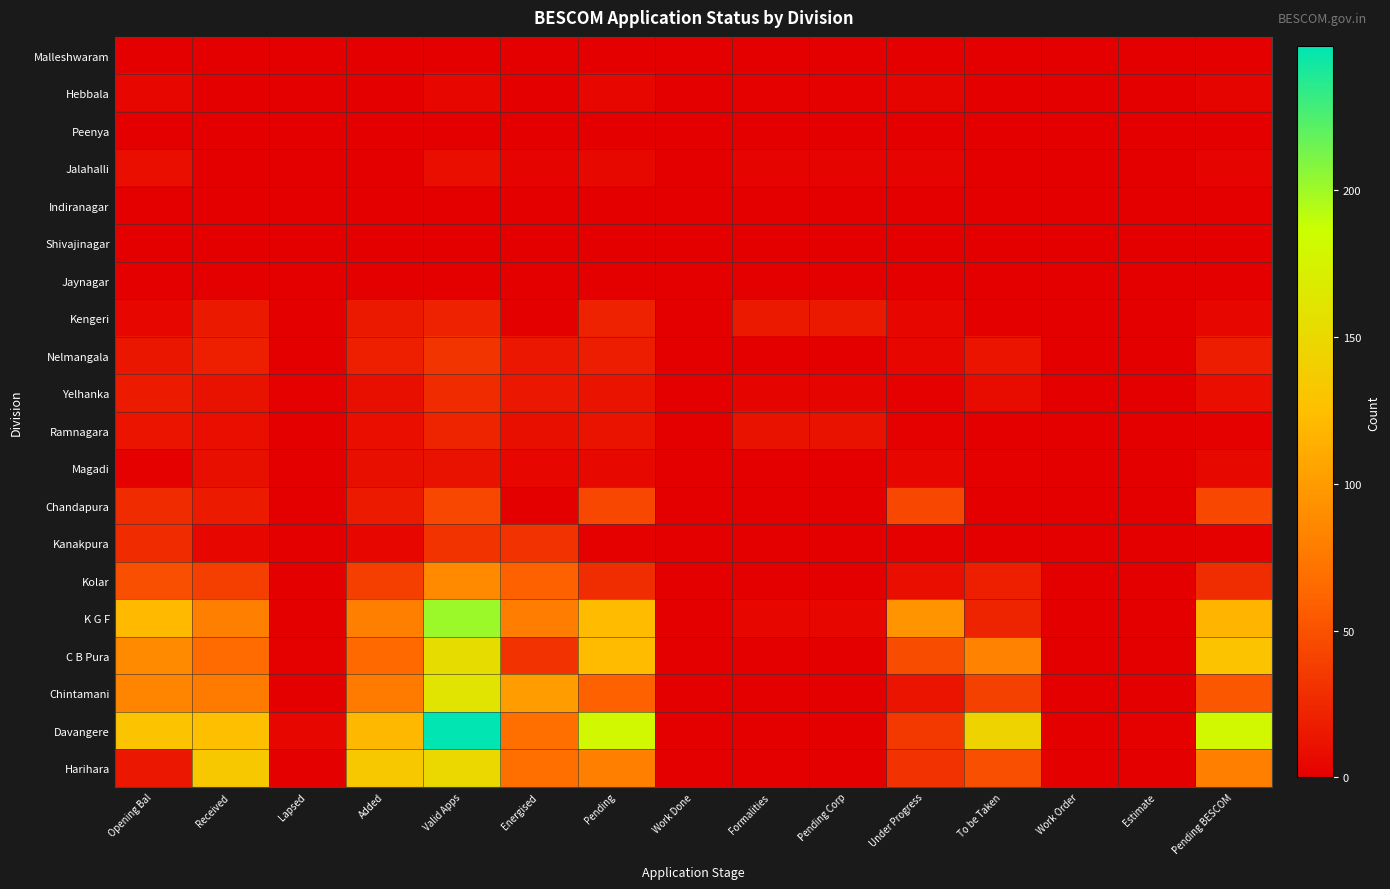

How many data points does each series have?

15